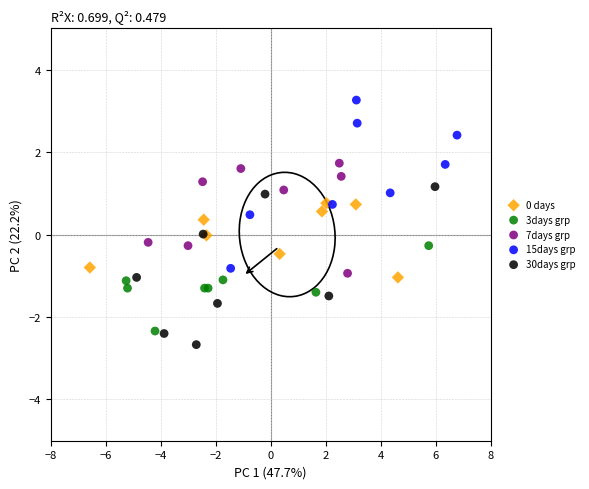

Which series has the largest Y range (max minus min)?

15days grp